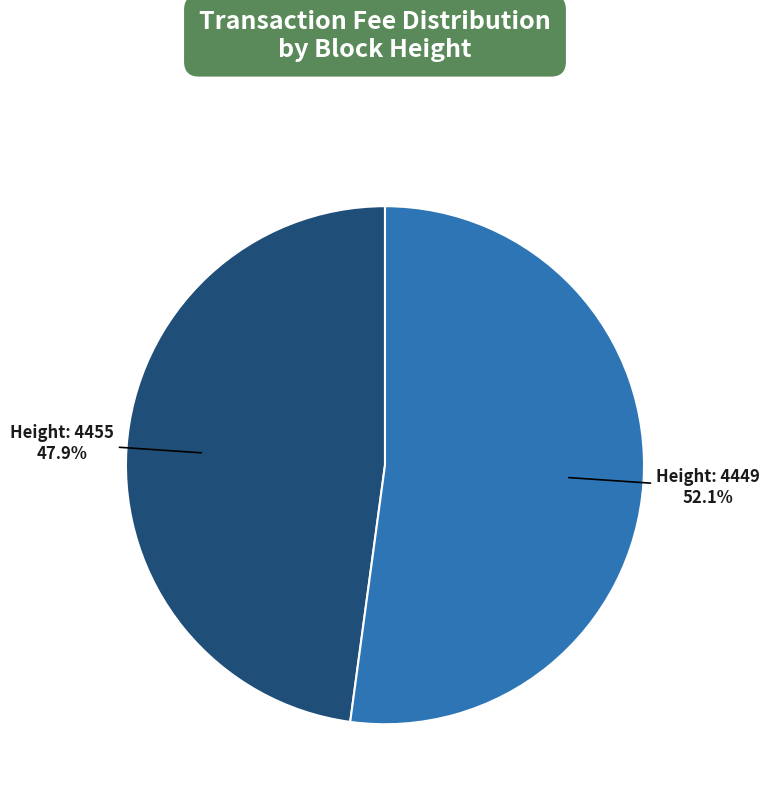

Is there a majority slice in this chart?

Yes